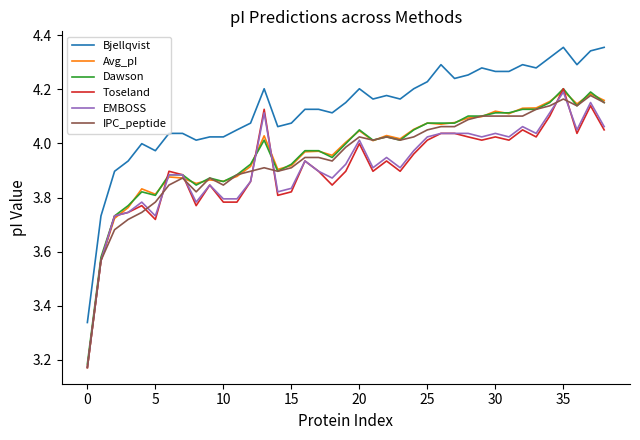

Which series has the largest total across all categories?

Bjellqvist